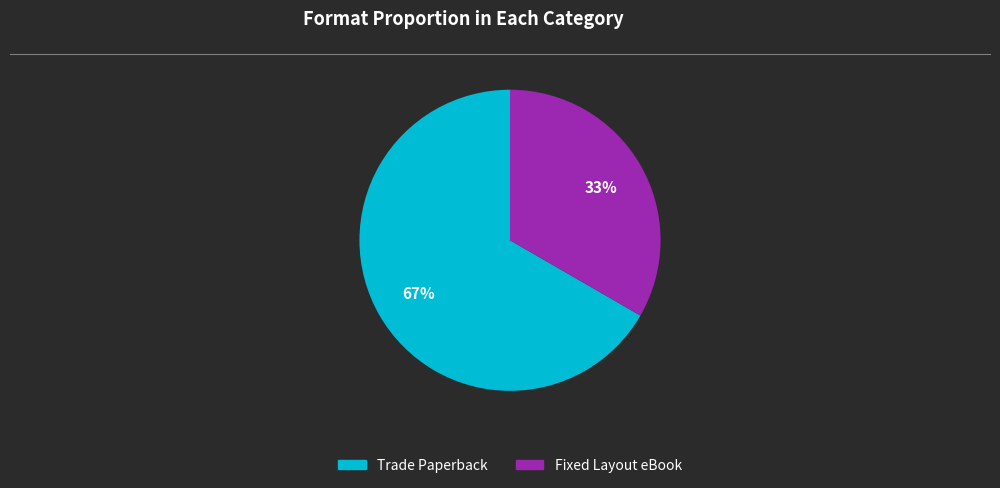

To the nearest percent, what is the average slice percentage?

50%